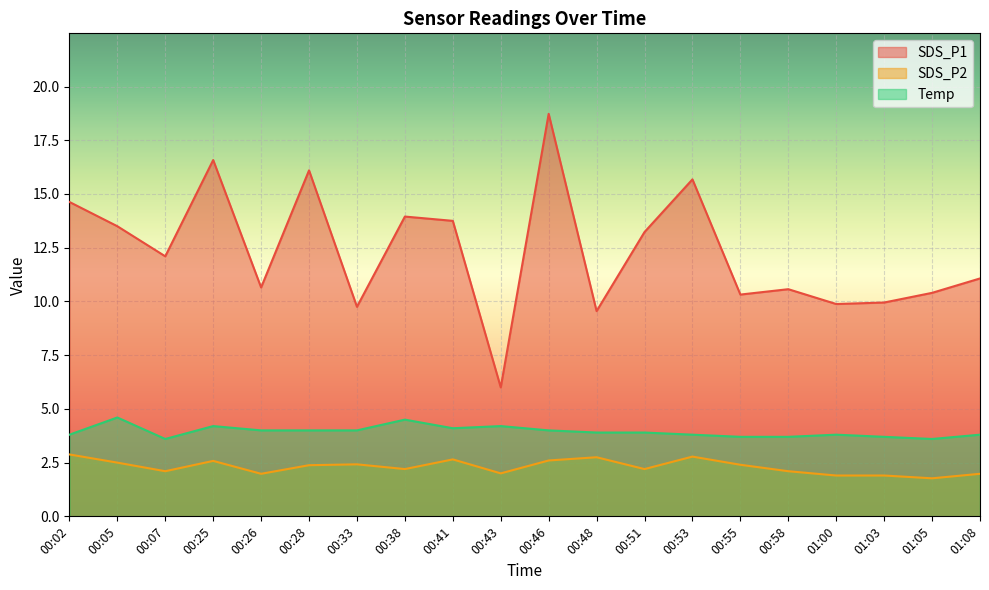

Where is the first local maximum for SDS_P1?

00:25